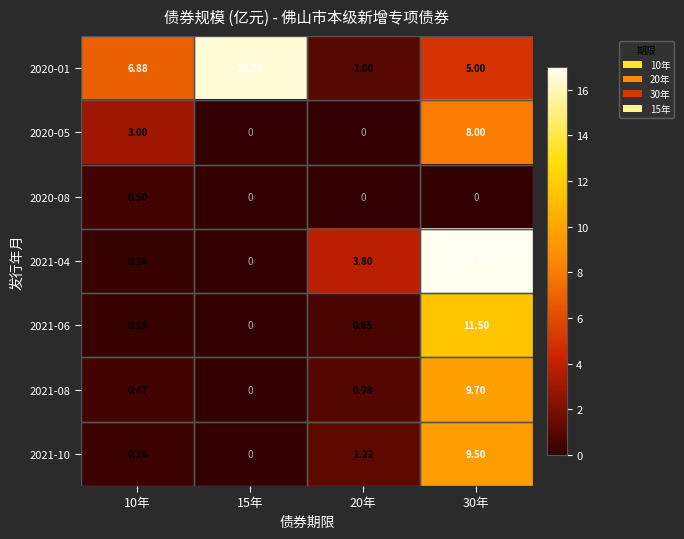

Which series has the largest total across all categories?

2020-01